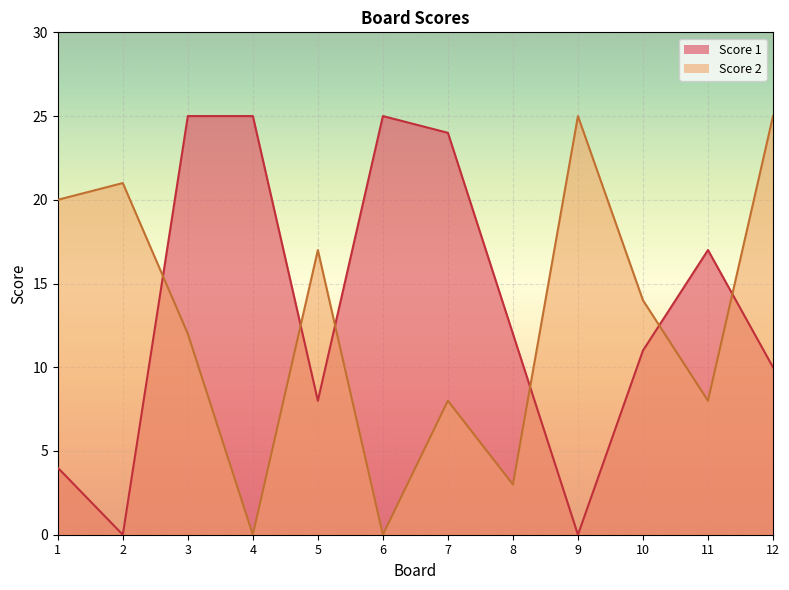

How many values in the Score 1 series exceed 12?

5